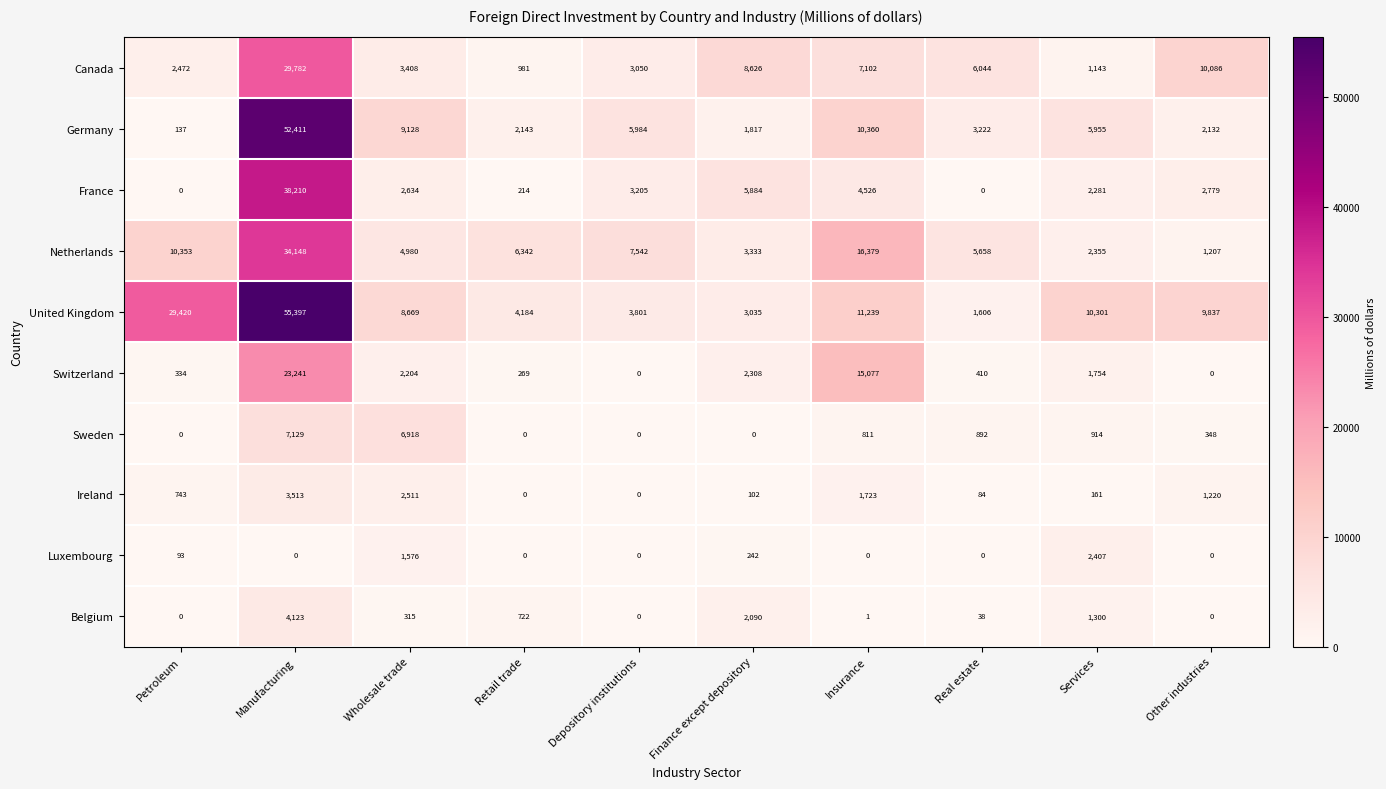

What is the average value of the Germany series?

9329